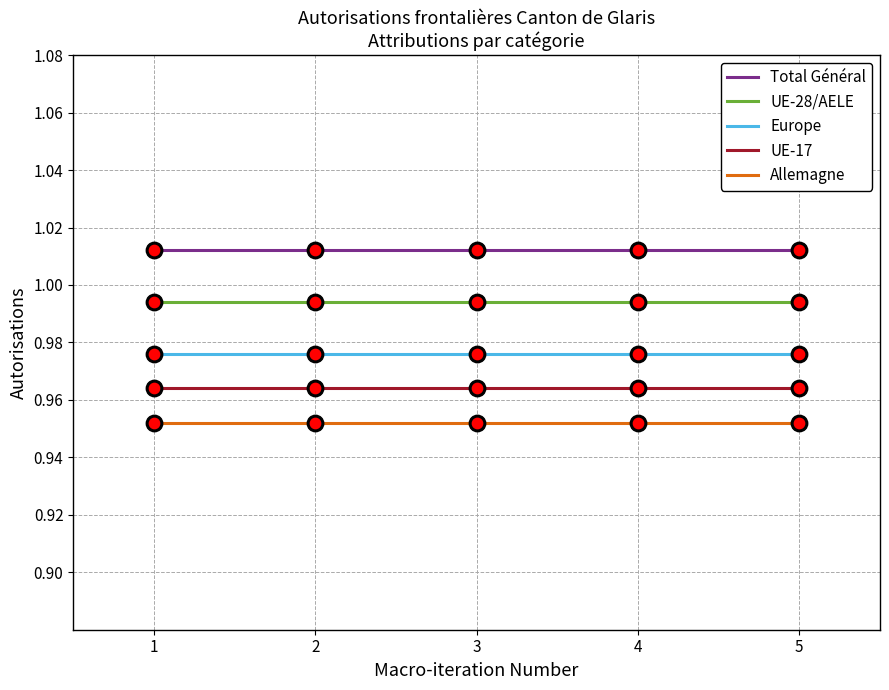

True or false: Allemagne and Total Général cross at least once.

False